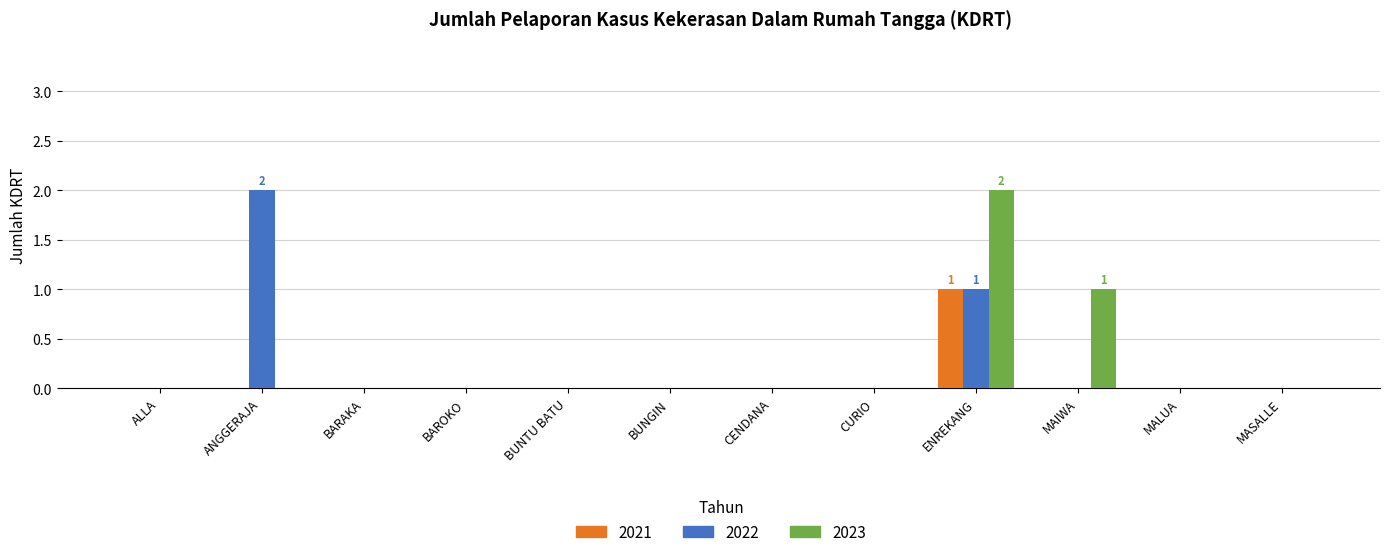

Which category has the highest value in the 2021 series?

ENREKANG